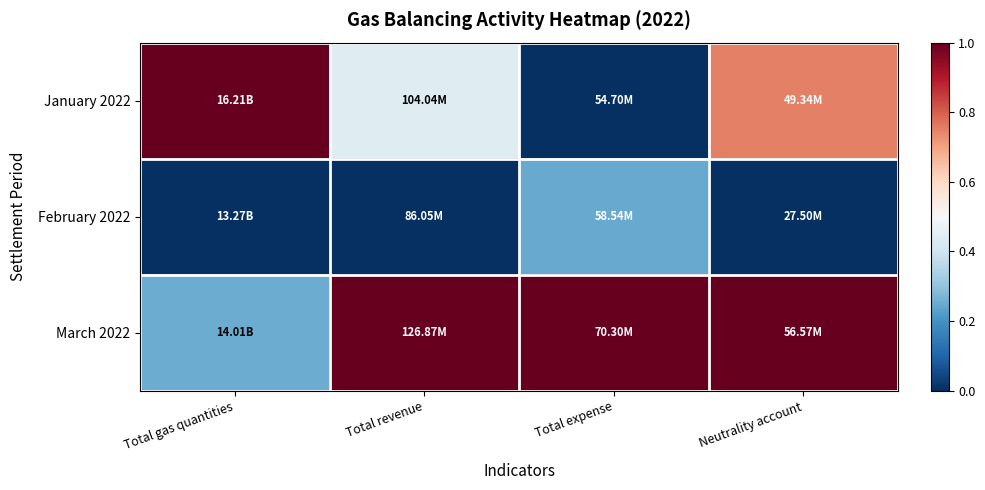

At which category is the sum across all series the highest?

Neutrality account